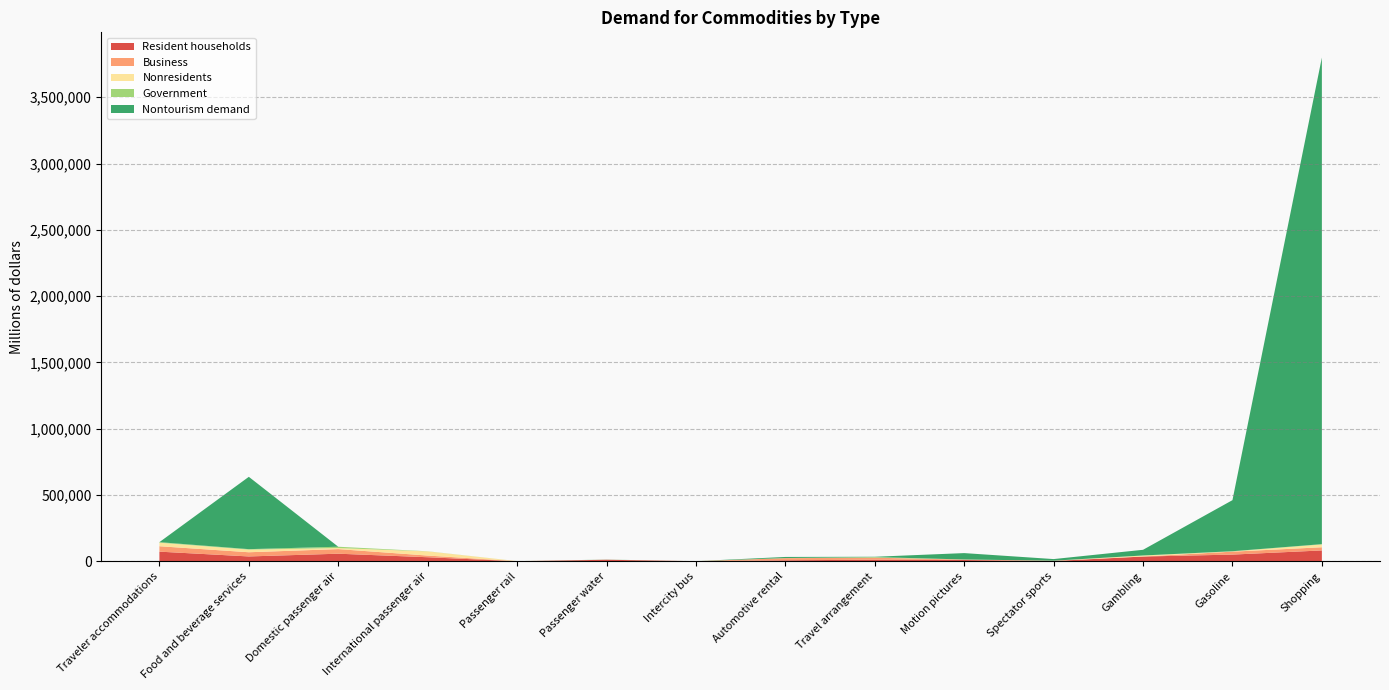

Reading left to right, what are all the values shown in this chart?

Resident households: Traveler accommodations=73423	Food and beverage services=37260	Domestic passenger air=57916	International passenger air=31290	Passenger rail=883	Passenger water=12360	Intercity bus=1268	Automotive rental=8150	Travel arrangement=12768	Motion pictures=10357	Spectator sports=2876	Gambling=36604	Gasoline=51203	Shopping=82580
Business: Traveler accommodations=40836	Food and beverage services=31656	Domestic passenger air=34740	International passenger air=12633	Passenger rail=822	Passenger water=0	Intercity bus=225	Automotive rental=16134	Travel arrangement=15102	Motion pictures=3097	Spectator sports=2091	Gambling=0	Gasoline=22177	Shopping=23952
Nonresidents: Traveler accommodations=26581	Food and beverage services=19784	Domestic passenger air=7968	International passenger air=31467	Passenger rail=121	Passenger water=428	Intercity bus=174	Automotive rental=290	Travel arrangement=462	Motion pictures=914	Spectator sports=305	Gambling=7873	Gasoline=1864	Shopping=21223
Government: Traveler accommodations=4186	Food and beverage services=3598	Domestic passenger air=9852	International passenger air=725	Passenger rail=192	Passenger water=0	Intercity bus=62	Automotive rental=527	Travel arrangement=4114	Motion pictures=0	Spectator sports=0	Gambling=0	Gasoline=1399	Shopping=2327
Nontourism demand: Traveler accommodations=0	Food and beverage services=545444	Domestic passenger air=0	International passenger air=0	Passenger rail=0	Passenger water=848	Intercity bus=0	Automotive rental=8361	Travel arrangement=2437	Motion pictures=48108	Spectator sports=12185	Gambling=42918	Gasoline=385177	Shopping=3669570